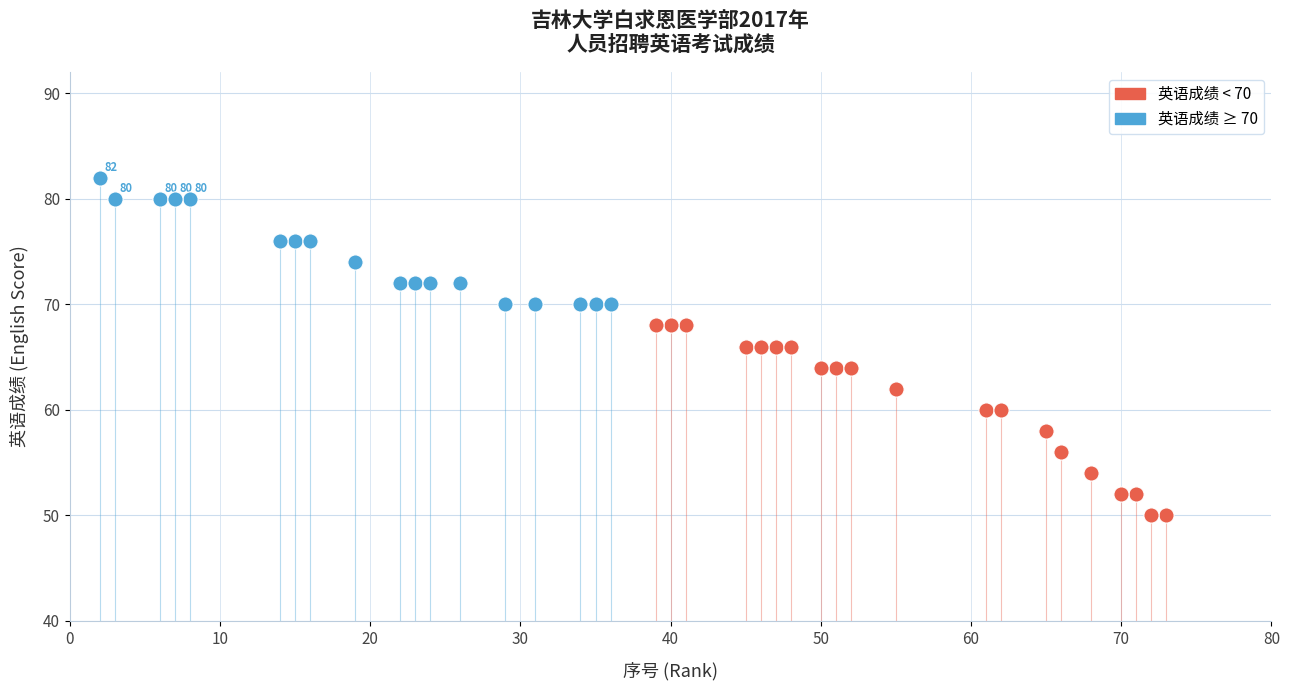

Which series has the widest spread of Y values?

英语成绩 < 70